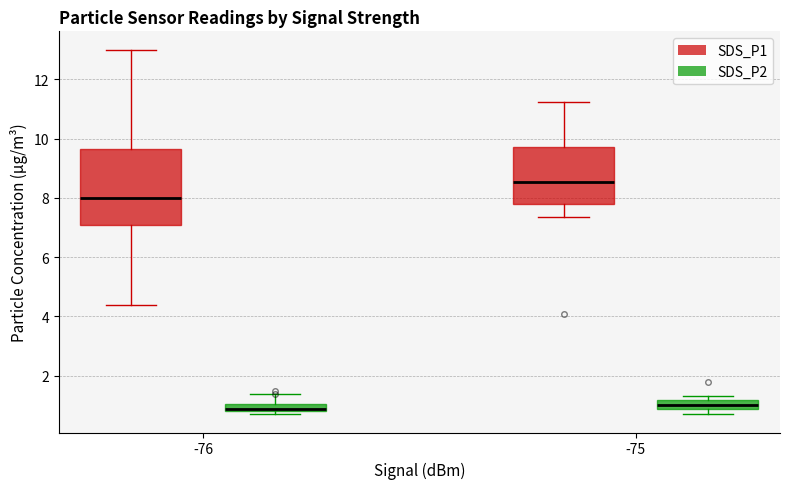

Comparing the boxes themselves (not the whiskers), which one is the tallest?

-76 (SDS_P1)